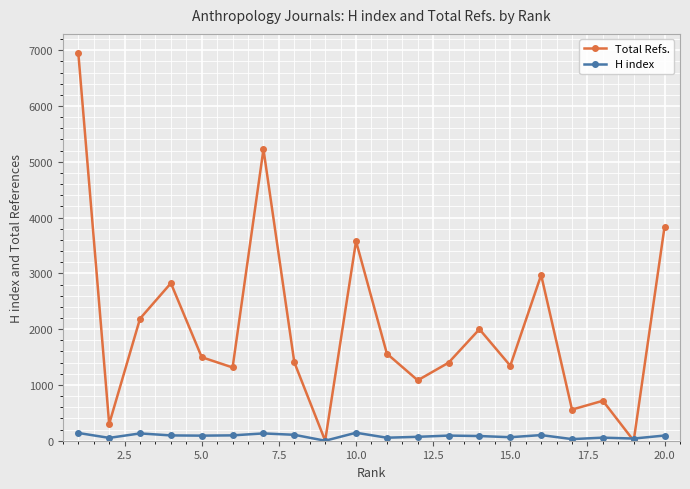

What is the maximum value for Total Refs.?

6945